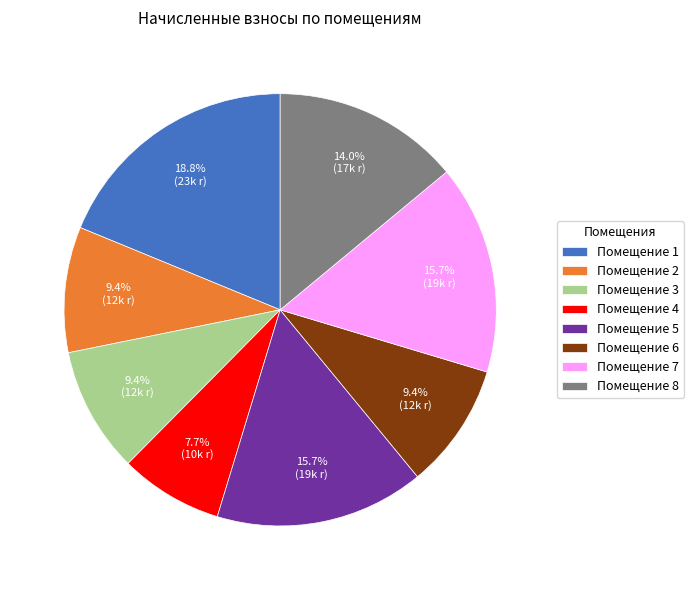

Which category has the smallest portion of the pie?

Помещение 4